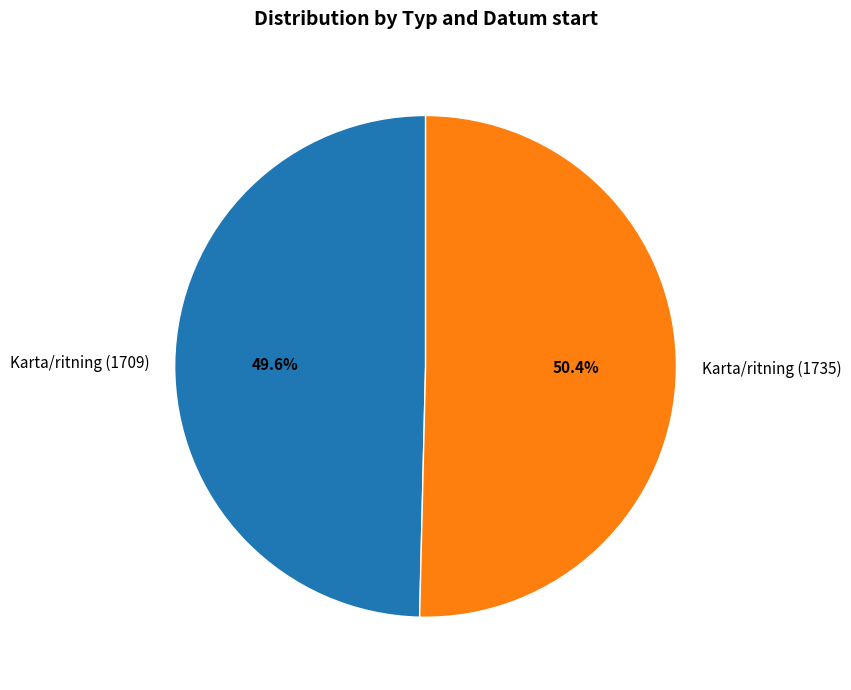

Which category has the smallest portion of the pie?

Karta/ritning (1709)